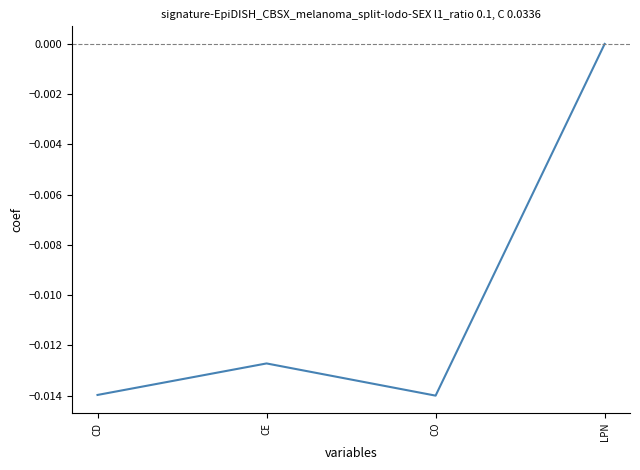

Is this an area chart (filled region under the line)?

No